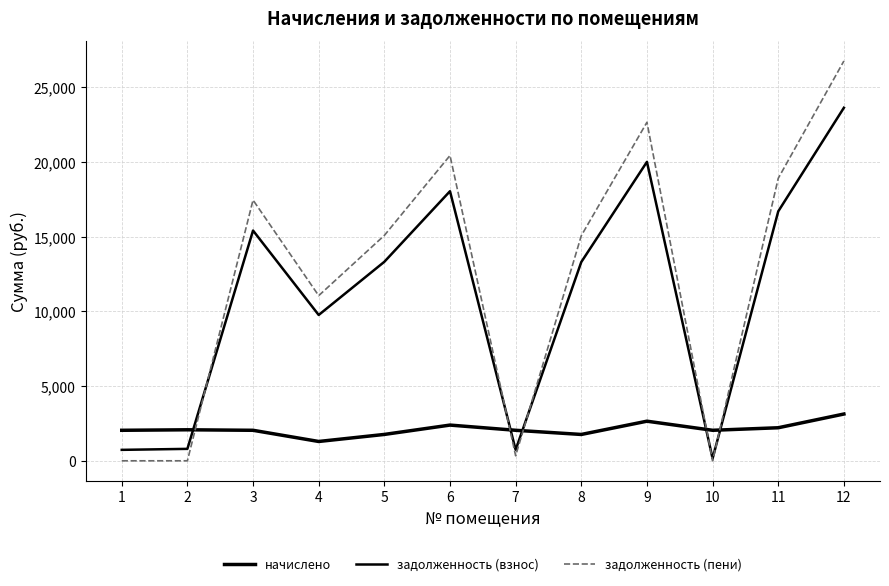

How many lines are shown in the chart?

3